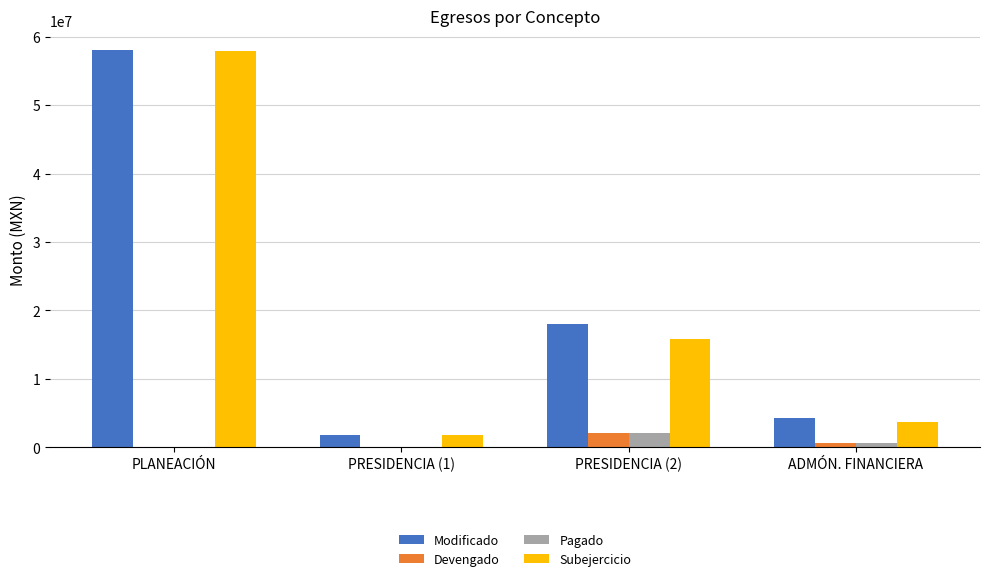

What is the average value of the Subejercicio series?

19834784.3